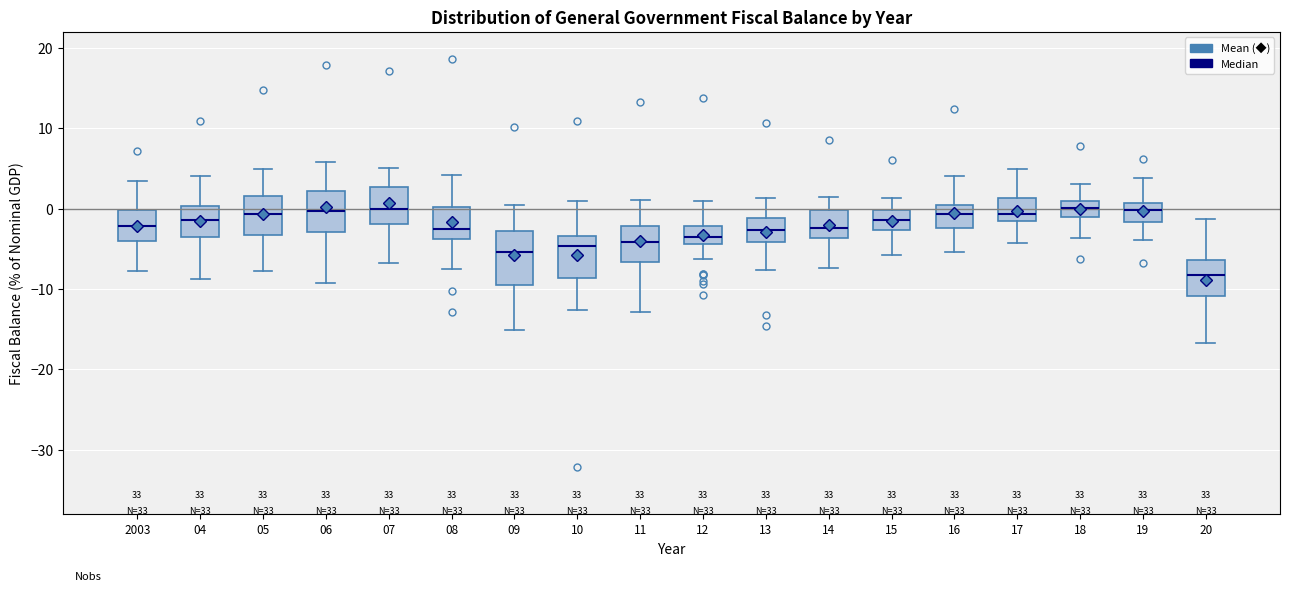

Reading left to right, transcribe this box plot: for each box, give where its median line is, the range the box spans, and where its two whiskers end, as read against the y-axis. The values are not printed on the chart, so give them approximately, as read against the axis.

2003: median -2, box -4 to 0, whiskers -8 to 4
04: median -1, box -3 to 0, whiskers -9 to 4
05: median -1, box -3 to 2, whiskers -8 to 5
06: median 0, box -3 to 2, whiskers -9 to 6
07: median 0, box -2 to 3, whiskers -7 to 5
08: median -2, box -4 to 0, whiskers -7 to 4
09: median -5, box -9 to -3, whiskers -15 to 1
10: median -5, box -9 to -3, whiskers -13 to 1
11: median -4, box -7 to -2, whiskers -13 to 1
12: median -3, box -4 to -2, whiskers -6 to 1
13: median -3, box -4 to -1, whiskers -8 to 1
14: median -2, box -4 to 0, whiskers -7 to 1
15: median -1, box -3 to 0, whiskers -6 to 1
16: median -1, box -2 to 1, whiskers -5 to 4
17: median -1 (just above the box's lower edge), box -1 to 1, whiskers -4 to 5
18: median 0, box -1 to 1, whiskers -4 to 3
19: median 0, box -2 to 1, whiskers -4 to 4
20: median -8, box -11 to -6, whiskers -17 to -1